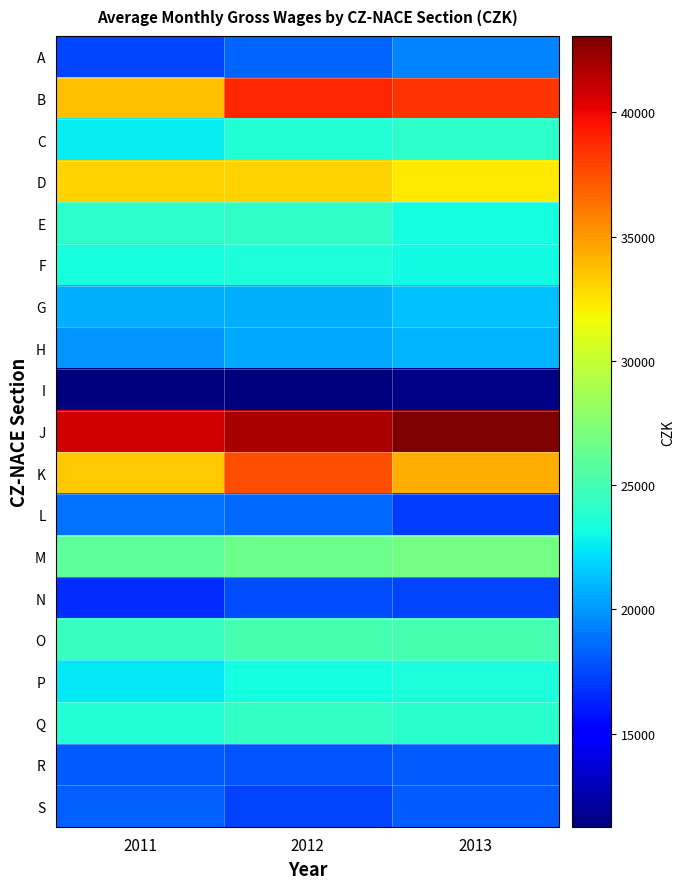

What is the total value across all series at 2011?

448829